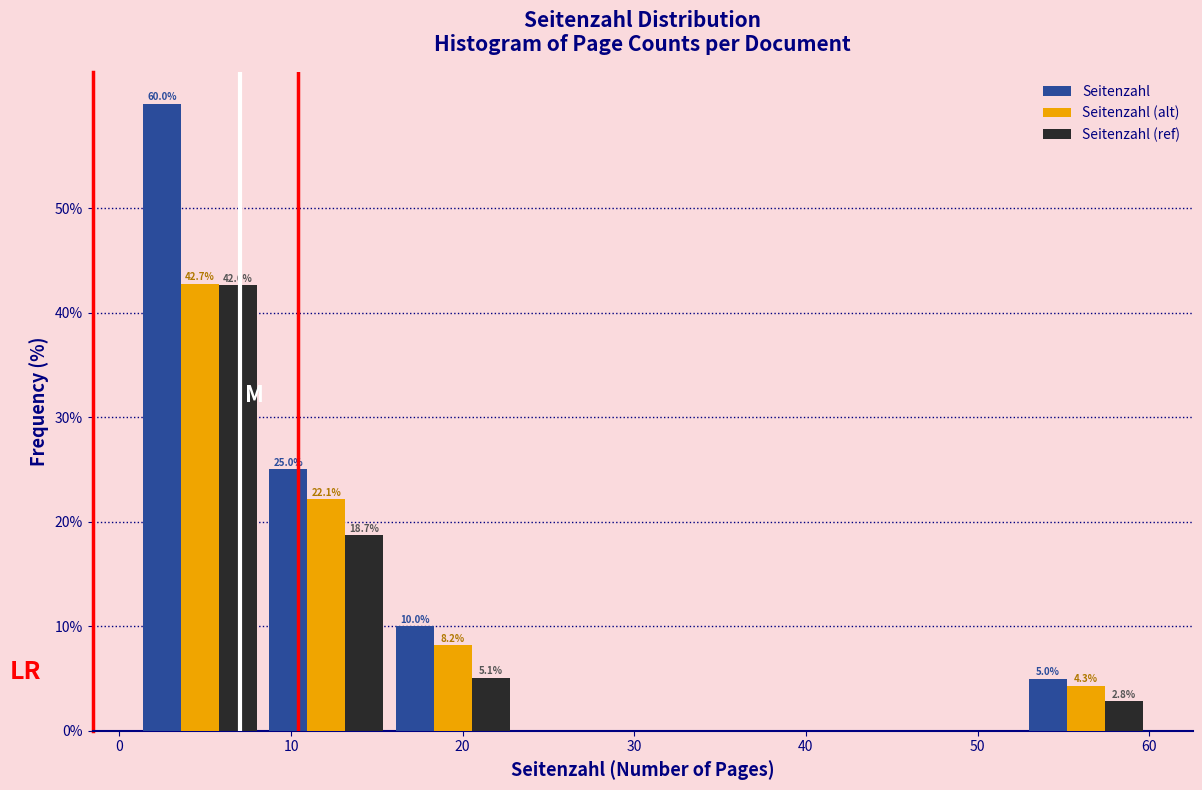

In the Seitenzahl (alt) series, which range on the x-axis has the tallest bar?

1 to 8